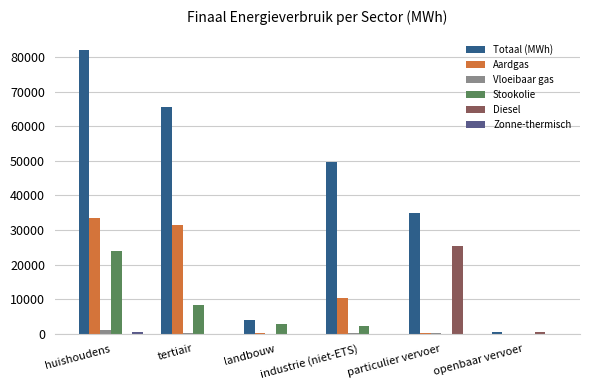

Which series has the largest total across all categories?

Totaal (MWh)